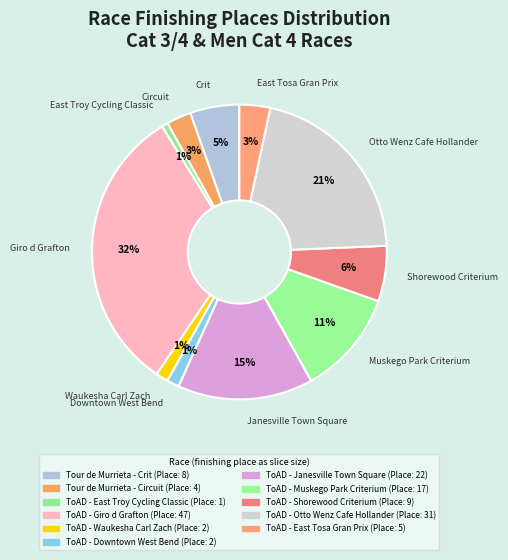

To the nearest percent, what portion does ToAD - Giro d Grafton represent?

32%